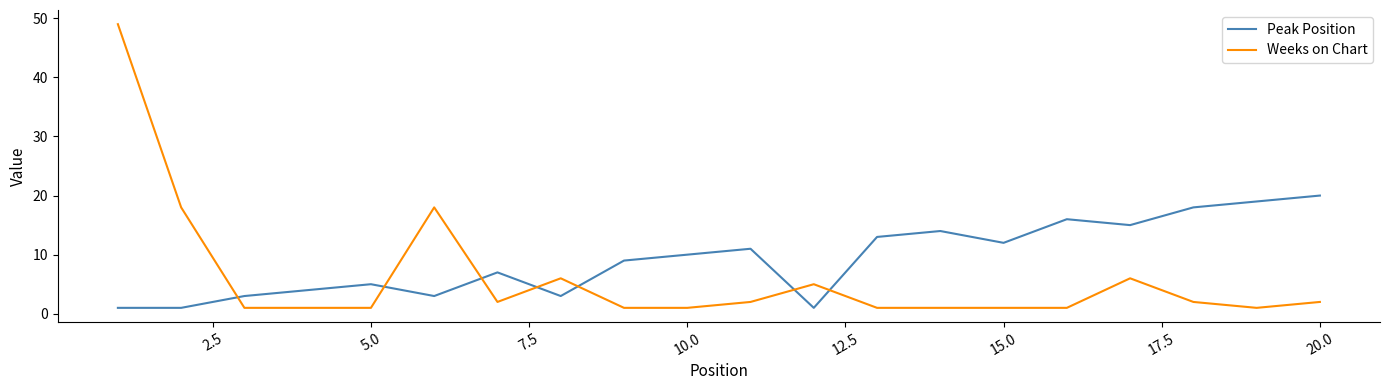

How many intersections are there between Peak Position and Weeks on Chart?

7